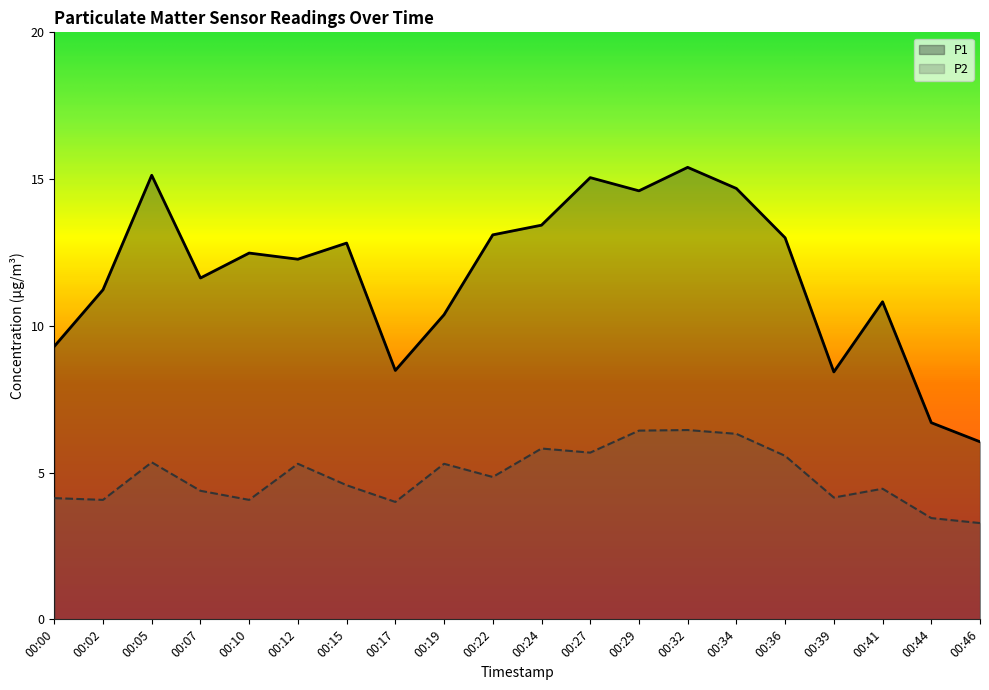

How many lines are shown in the chart?

2